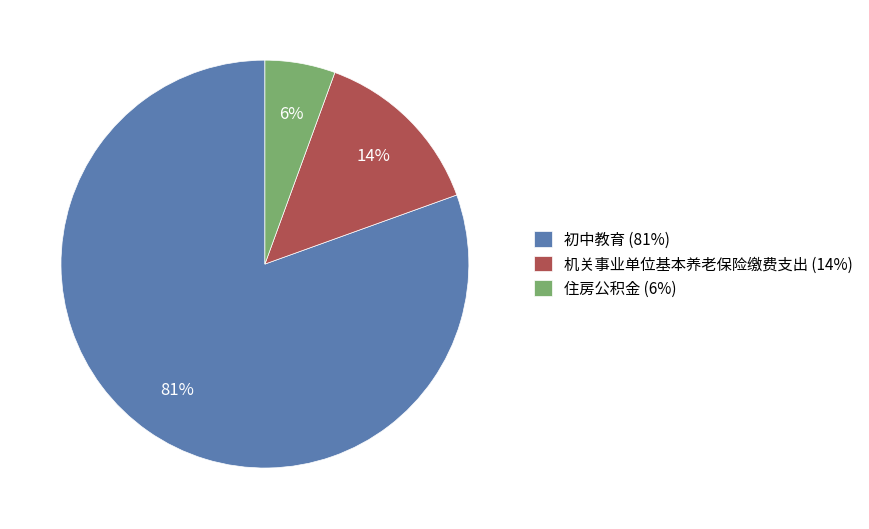

To the nearest percent, what is the average slice percentage?

33%